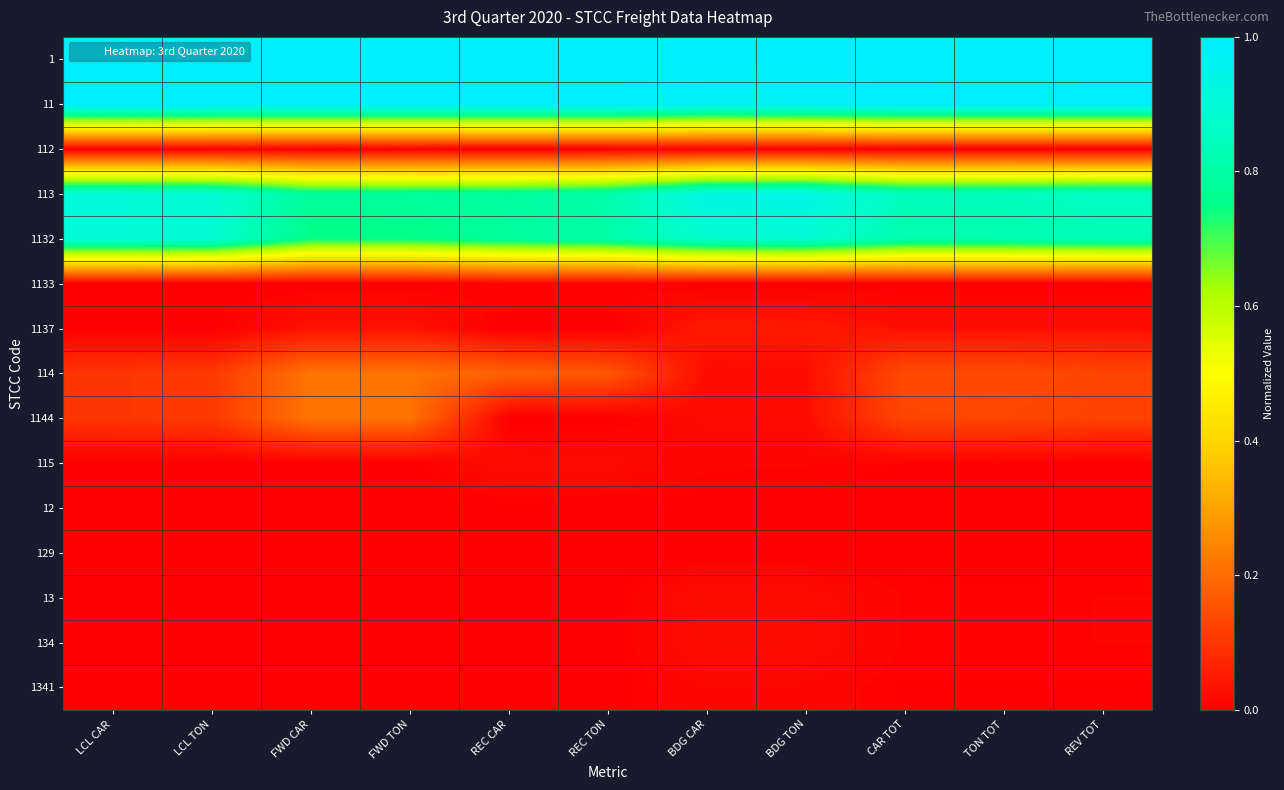

Between REC TON and FWD CAR, which is larger?

REC TON